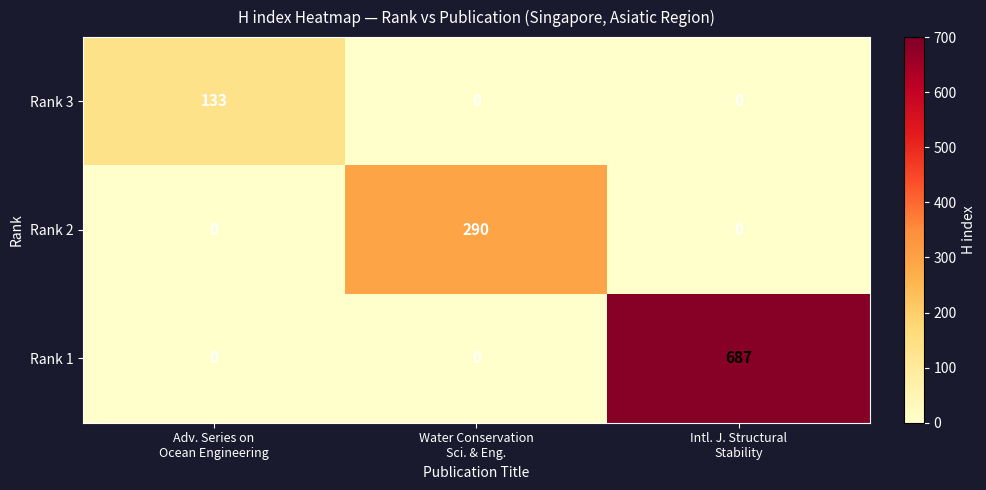

What is the difference between the maximum and minimum values in the Rank 2 series?

290